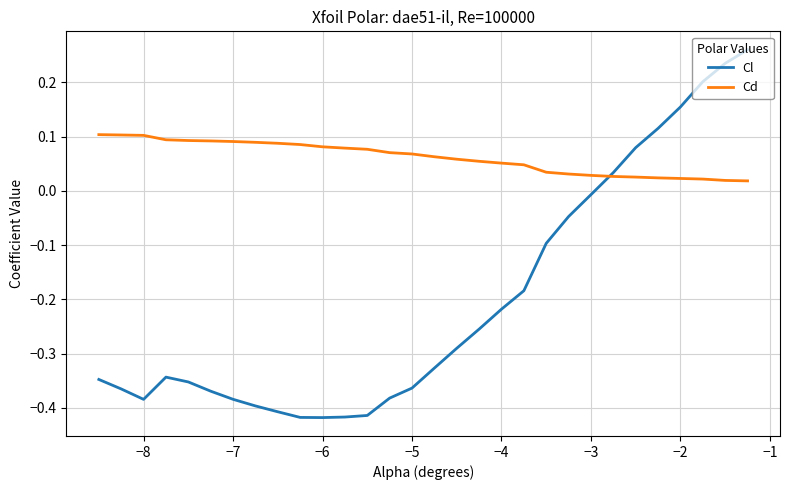

What are all the series names shown in the legend?

Cl, Cd